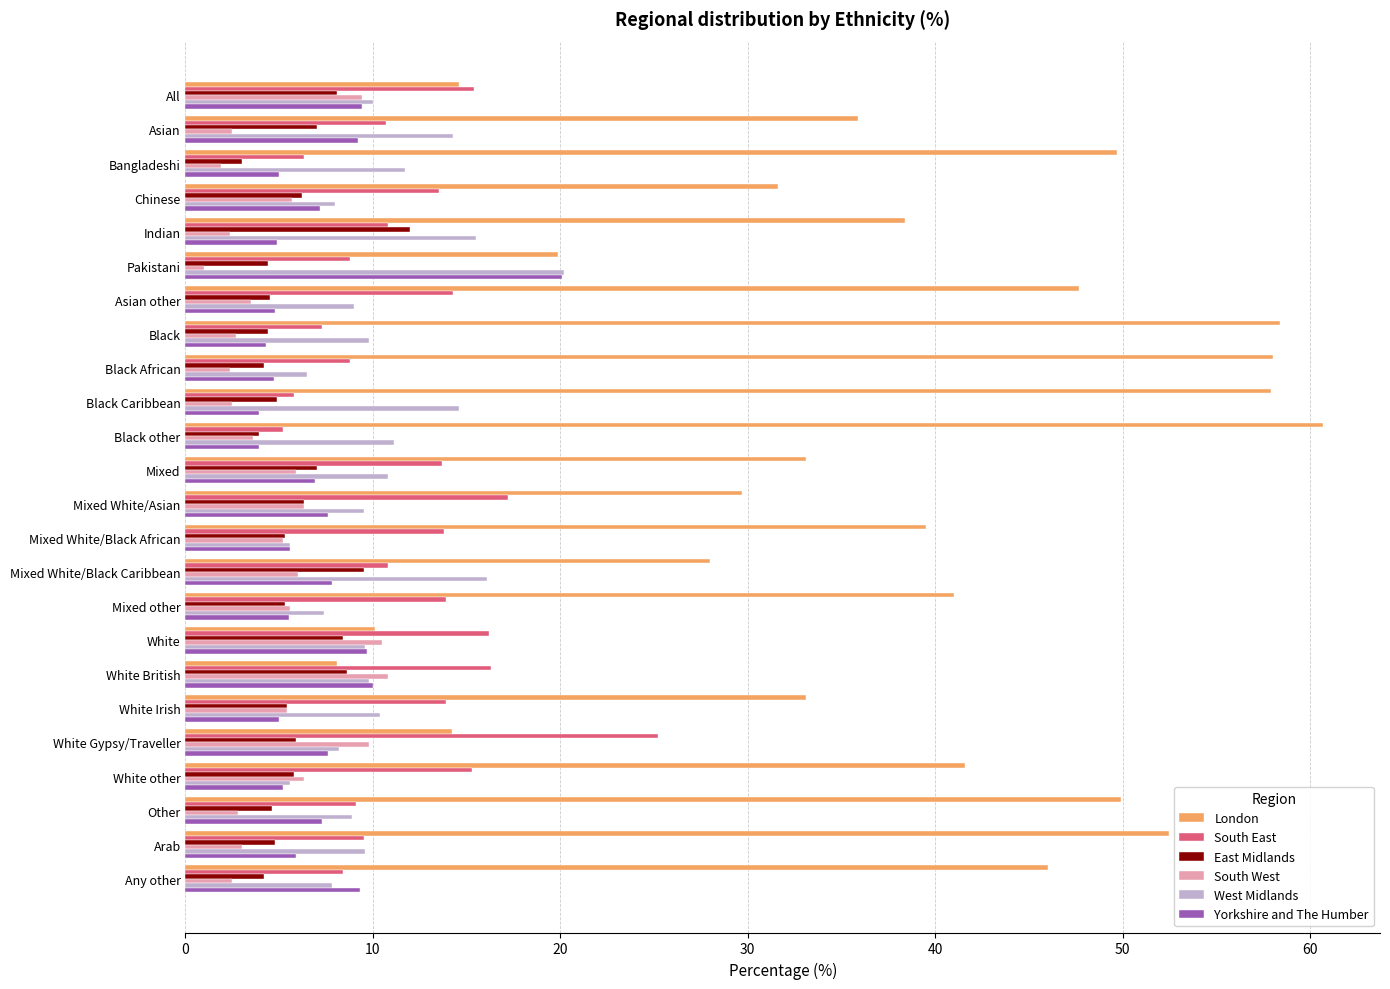

Which category has the highest value in the East Midlands series?

Indian